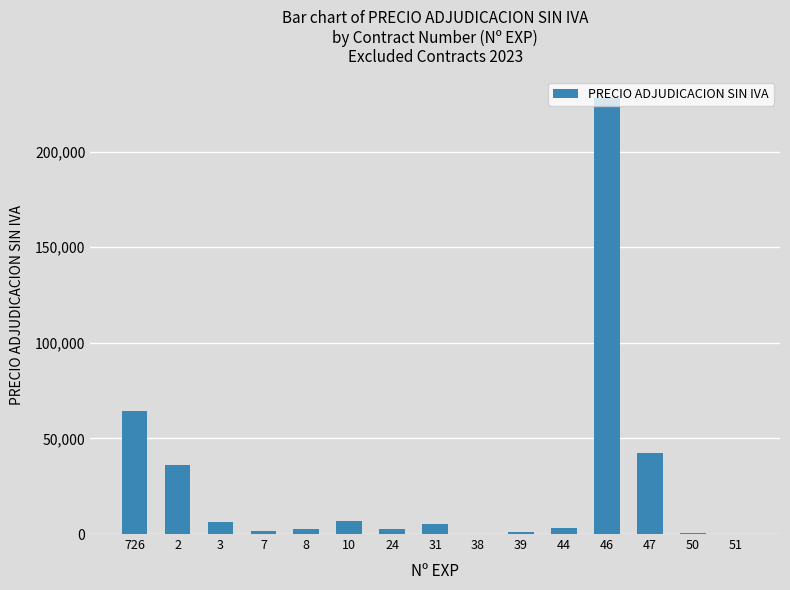

What is the average value?

26791.0